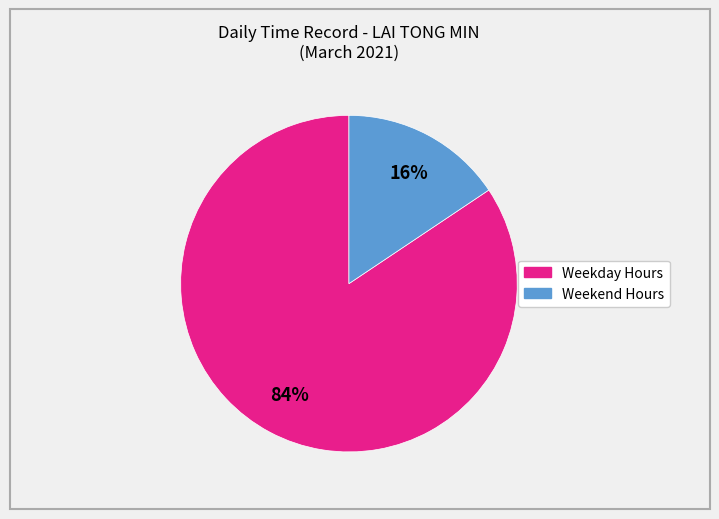

To the nearest percent, what is the average slice percentage?

50%